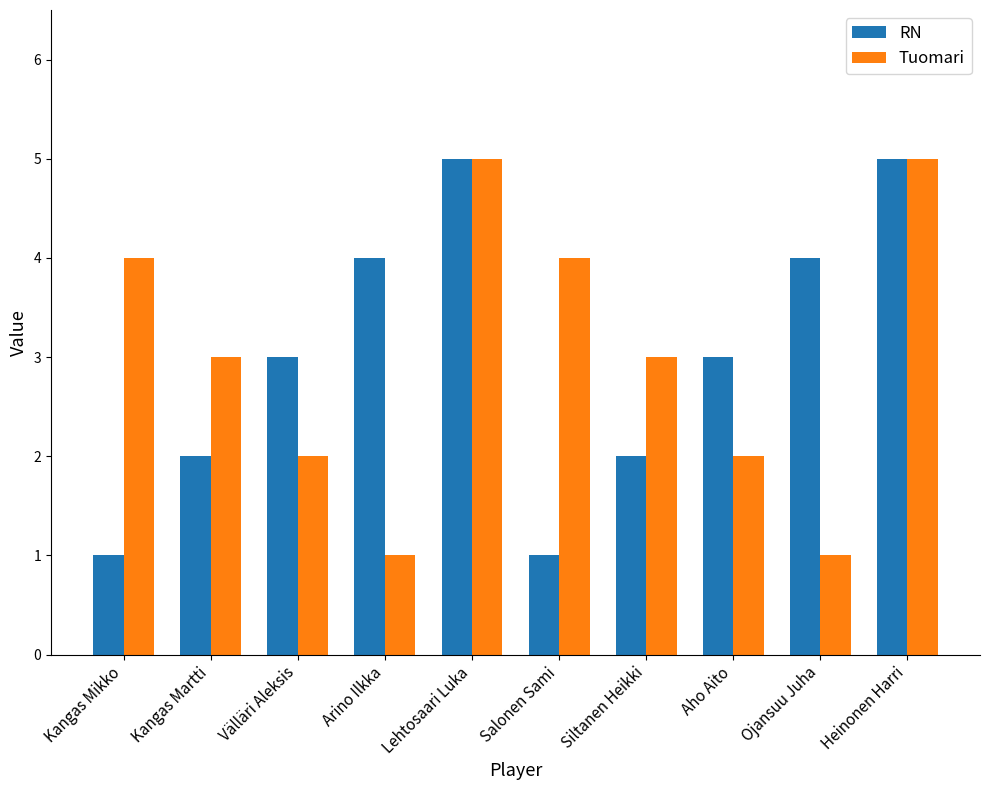

What is the difference between the highest and lowest values at Kangas Mikko?

3